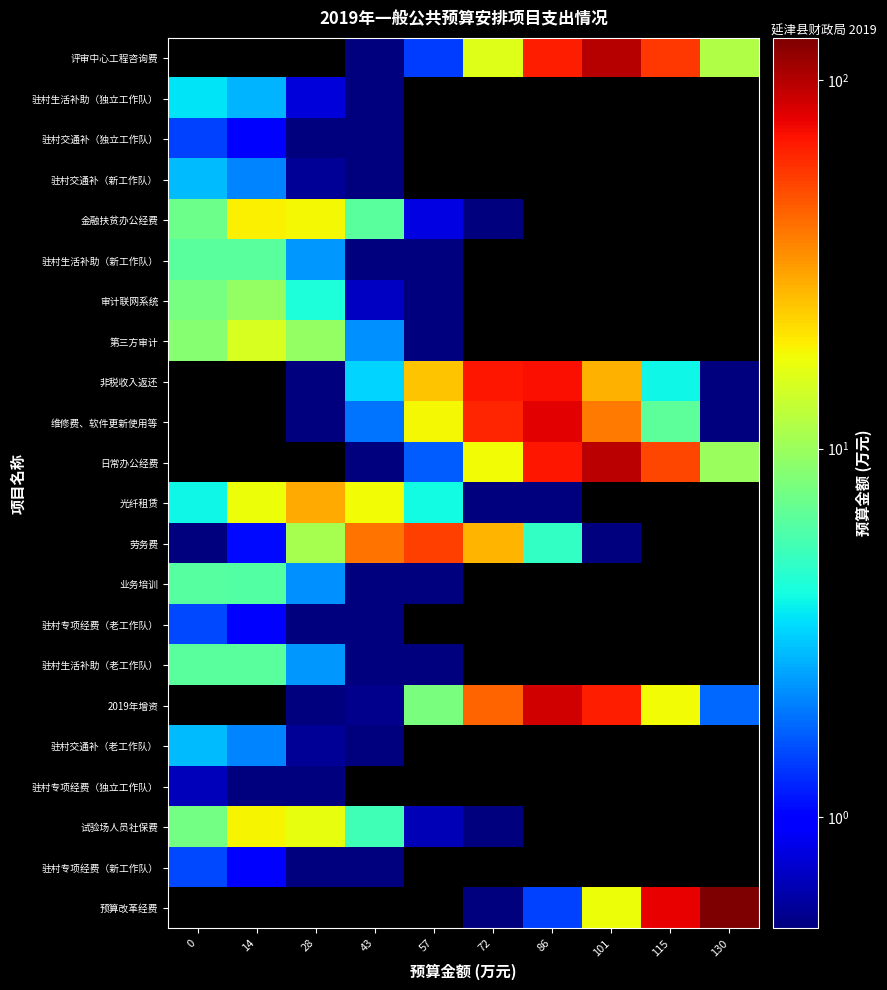

Is the value of 业务培训 at 86 greater than the value of 驻村生活补助（老工作队） at 72?

No